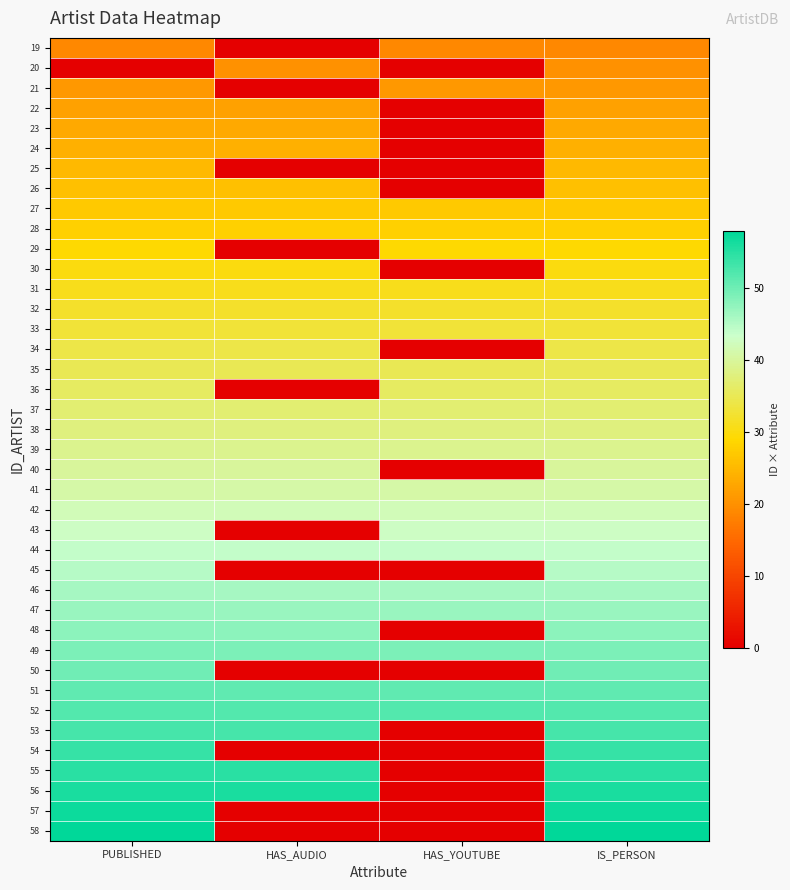

Reading left to right, list all the values displayed in this chart.

19: PUBLISHED=19	HAS_AUDIO=0	HAS_YOUTUBE=19	IS_PERSON=19
20: PUBLISHED=0	HAS_AUDIO=20	HAS_YOUTUBE=0	IS_PERSON=20
21: PUBLISHED=21	HAS_AUDIO=0	HAS_YOUTUBE=21	IS_PERSON=21
22: PUBLISHED=22	HAS_AUDIO=22	HAS_YOUTUBE=0	IS_PERSON=22
23: PUBLISHED=23	HAS_AUDIO=23	HAS_YOUTUBE=0	IS_PERSON=23
24: PUBLISHED=24	HAS_AUDIO=24	HAS_YOUTUBE=0	IS_PERSON=24
25: PUBLISHED=25	HAS_AUDIO=0	HAS_YOUTUBE=0	IS_PERSON=25
26: PUBLISHED=26	HAS_AUDIO=26	HAS_YOUTUBE=0	IS_PERSON=26
27: PUBLISHED=27	HAS_AUDIO=27	HAS_YOUTUBE=27	IS_PERSON=27
28: PUBLISHED=28	HAS_AUDIO=28	HAS_YOUTUBE=28	IS_PERSON=28
29: PUBLISHED=29	HAS_AUDIO=0	HAS_YOUTUBE=29	IS_PERSON=29
30: PUBLISHED=30	HAS_AUDIO=30	HAS_YOUTUBE=0	IS_PERSON=30
31: PUBLISHED=31	HAS_AUDIO=31	HAS_YOUTUBE=31	IS_PERSON=31
32: PUBLISHED=32	HAS_AUDIO=32	HAS_YOUTUBE=32	IS_PERSON=32
33: PUBLISHED=33	HAS_AUDIO=33	HAS_YOUTUBE=33	IS_PERSON=33
34: PUBLISHED=34	HAS_AUDIO=34	HAS_YOUTUBE=0	IS_PERSON=34
35: PUBLISHED=35	HAS_AUDIO=35	HAS_YOUTUBE=35	IS_PERSON=35
36: PUBLISHED=36	HAS_AUDIO=0	HAS_YOUTUBE=36	IS_PERSON=36
37: PUBLISHED=37	HAS_AUDIO=37	HAS_YOUTUBE=37	IS_PERSON=37
38: PUBLISHED=38	HAS_AUDIO=38	HAS_YOUTUBE=38	IS_PERSON=38
39: PUBLISHED=39	HAS_AUDIO=39	HAS_YOUTUBE=39	IS_PERSON=39
40: PUBLISHED=40	HAS_AUDIO=40	HAS_YOUTUBE=0	IS_PERSON=40
41: PUBLISHED=41	HAS_AUDIO=41	HAS_YOUTUBE=41	IS_PERSON=41
42: PUBLISHED=42	HAS_AUDIO=42	HAS_YOUTUBE=42	IS_PERSON=42
43: PUBLISHED=43	HAS_AUDIO=0	HAS_YOUTUBE=43	IS_PERSON=43
44: PUBLISHED=44	HAS_AUDIO=44	HAS_YOUTUBE=44	IS_PERSON=44
45: PUBLISHED=45	HAS_AUDIO=0	HAS_YOUTUBE=0	IS_PERSON=45
46: PUBLISHED=46	HAS_AUDIO=46	HAS_YOUTUBE=46	IS_PERSON=46
47: PUBLISHED=47	HAS_AUDIO=47	HAS_YOUTUBE=47	IS_PERSON=47
48: PUBLISHED=48	HAS_AUDIO=48	HAS_YOUTUBE=0	IS_PERSON=48
49: PUBLISHED=49	HAS_AUDIO=49	HAS_YOUTUBE=49	IS_PERSON=49
50: PUBLISHED=50	HAS_AUDIO=0	HAS_YOUTUBE=0	IS_PERSON=50
51: PUBLISHED=51	HAS_AUDIO=51	HAS_YOUTUBE=51	IS_PERSON=51
52: PUBLISHED=52	HAS_AUDIO=52	HAS_YOUTUBE=52	IS_PERSON=52
53: PUBLISHED=53	HAS_AUDIO=53	HAS_YOUTUBE=0	IS_PERSON=53
54: PUBLISHED=54	HAS_AUDIO=0	HAS_YOUTUBE=0	IS_PERSON=54
55: PUBLISHED=55	HAS_AUDIO=55	HAS_YOUTUBE=0	IS_PERSON=55
56: PUBLISHED=56	HAS_AUDIO=56	HAS_YOUTUBE=0	IS_PERSON=56
57: PUBLISHED=57	HAS_AUDIO=0	HAS_YOUTUBE=0	IS_PERSON=57
58: PUBLISHED=58	HAS_AUDIO=0	HAS_YOUTUBE=0	IS_PERSON=58